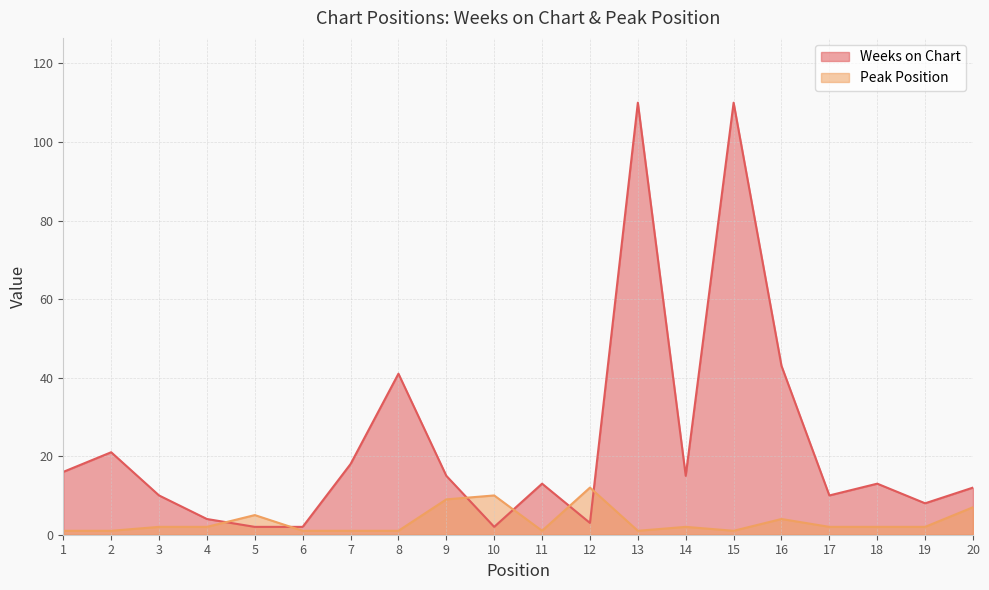

What is the maximum value shown in the chart?

110